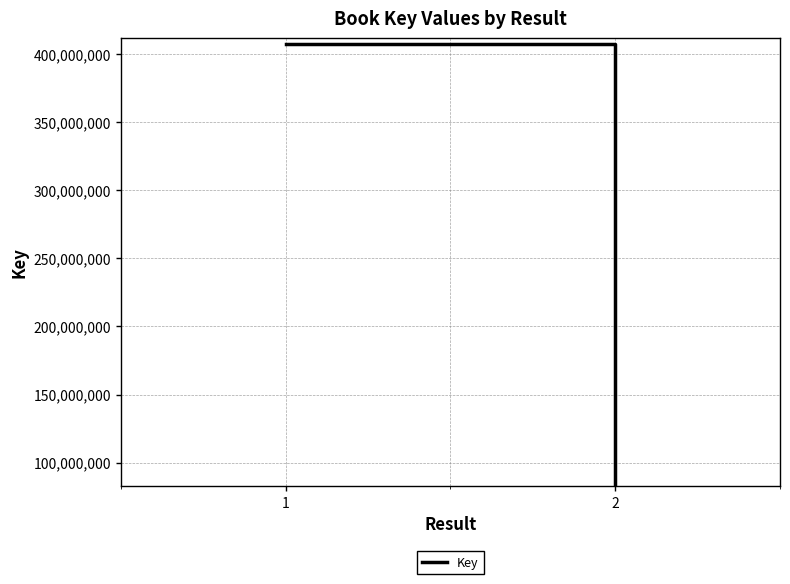

What is the minimum value shown in the chart?

83336759